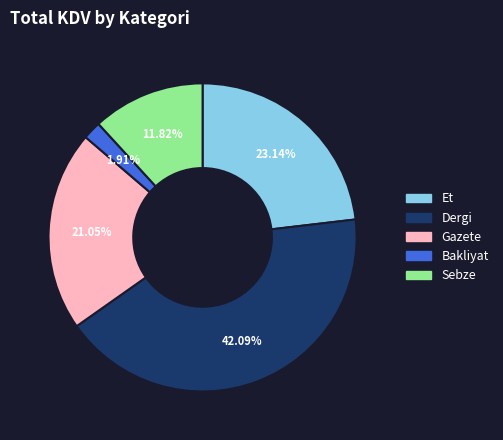

Is there any slice that represents more than half of the pie?

No